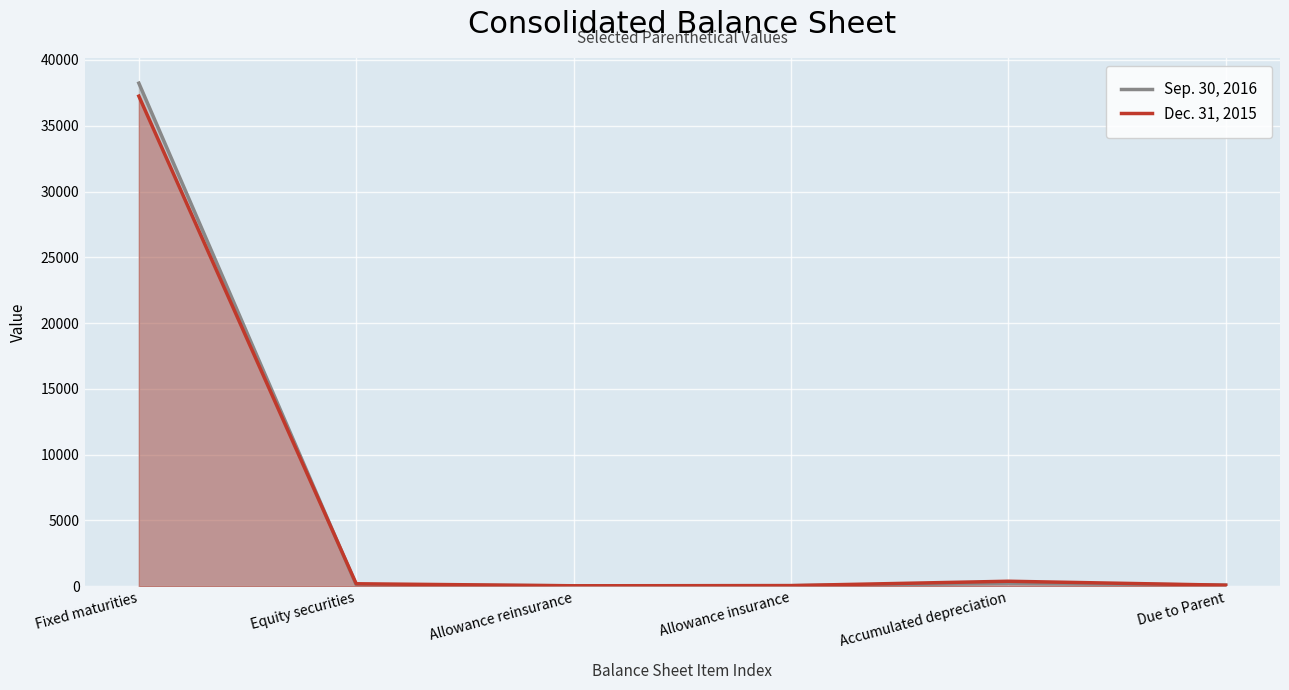

What is the maximum value shown in the chart?

38240